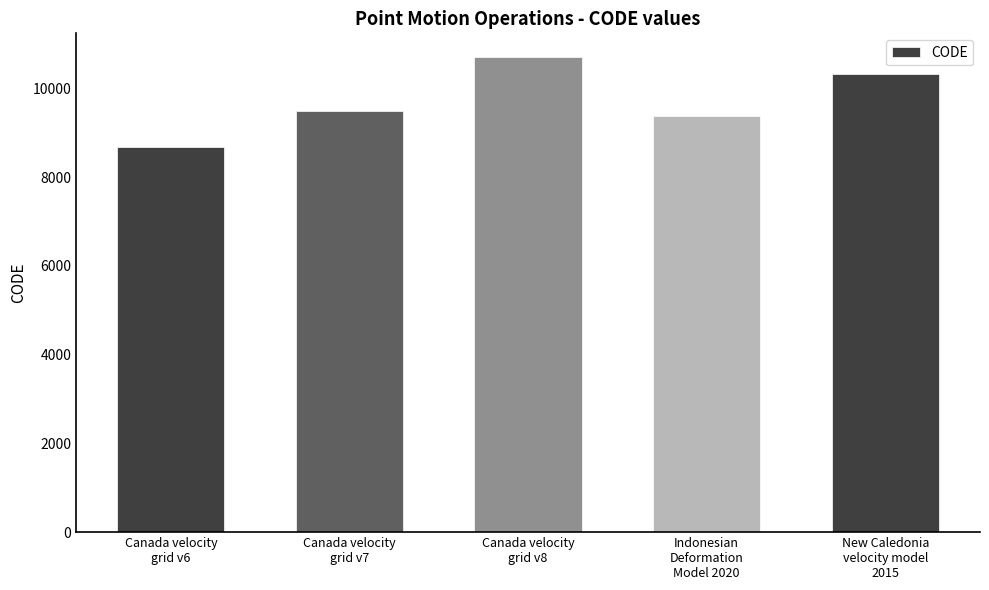

What is the sum of the values at New Caledonia
velocity model
2015 and Indonesian
Deformation
Model 2020?

19698